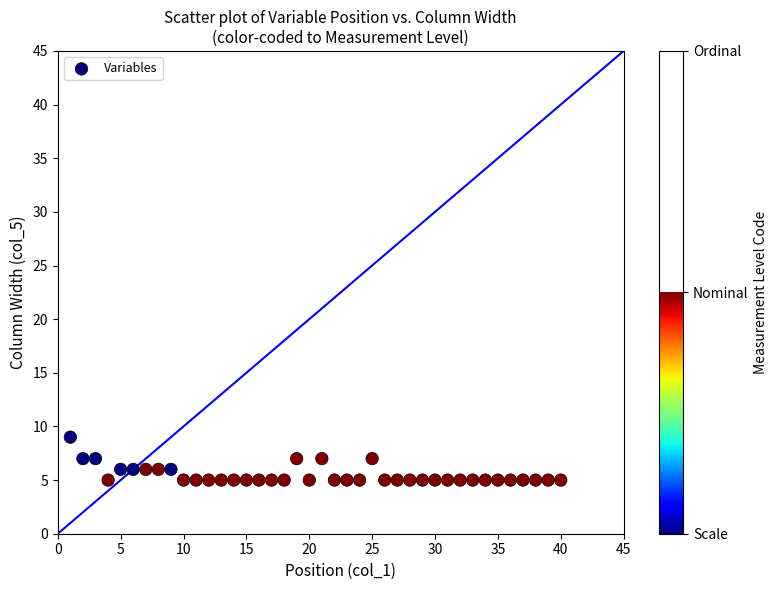

What is the range of Y values (max minus min)?

4